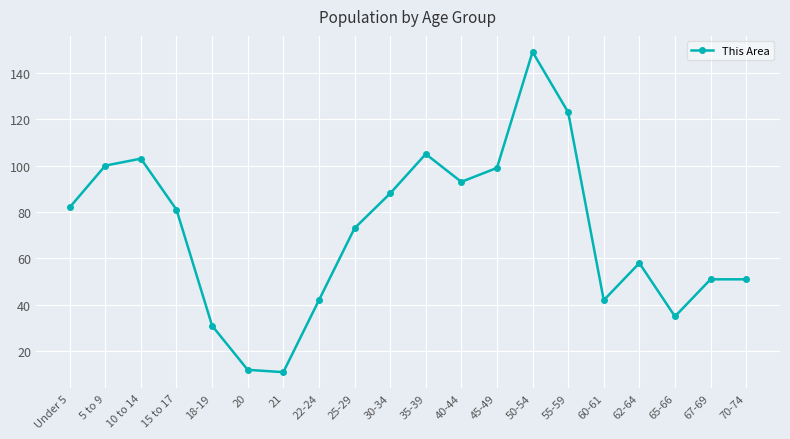

The chart shows a value of 73 at 25-29. True or false?

True